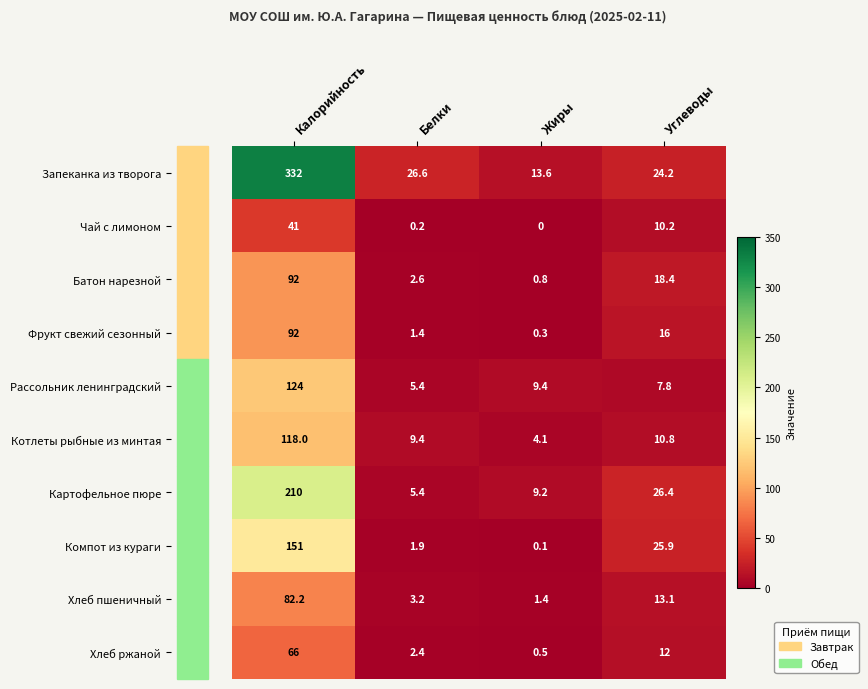

The value of Запеканка из творога at Углеводы is 32.9. True or false?

False